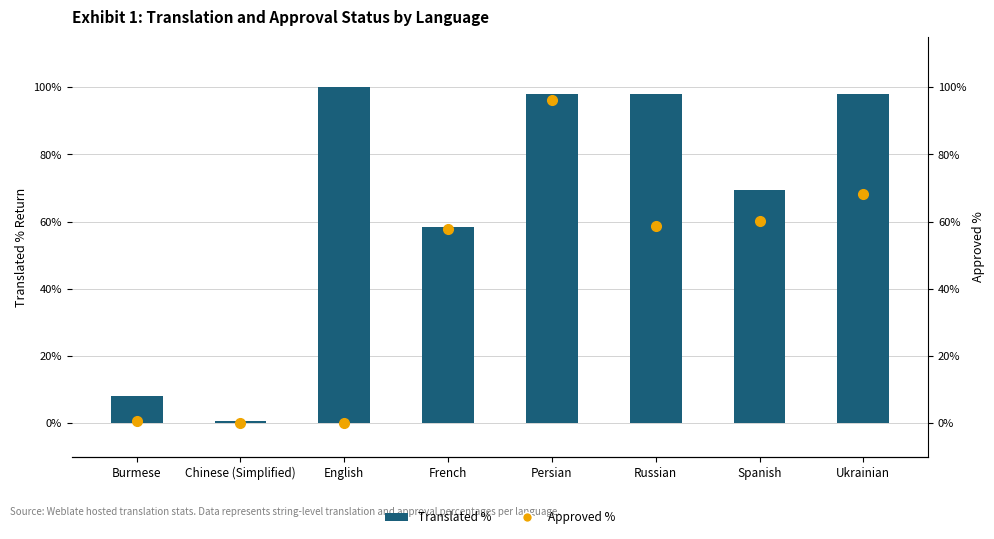

What is the maximum value for Approved %?

96.1